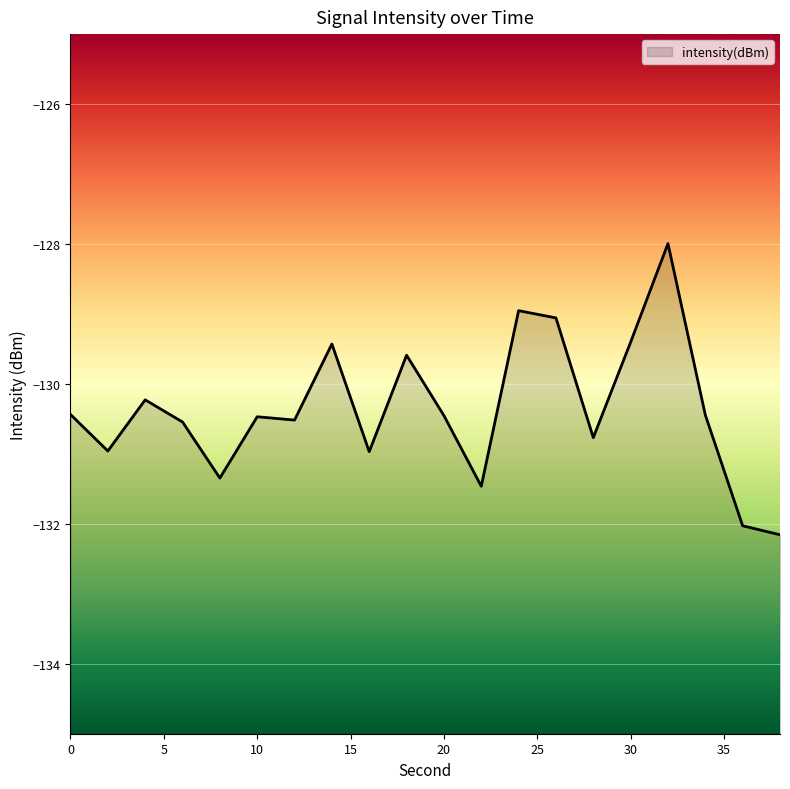

Between 10 and 18, which is larger?

18